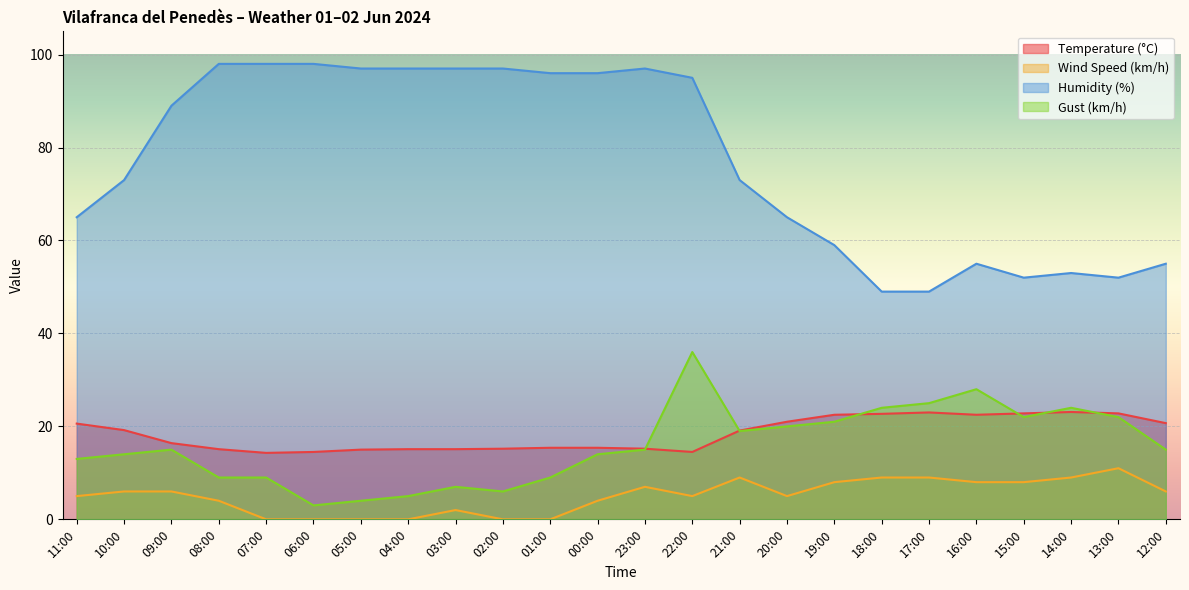

Which series has the largest total across all categories?

Humidity (%)